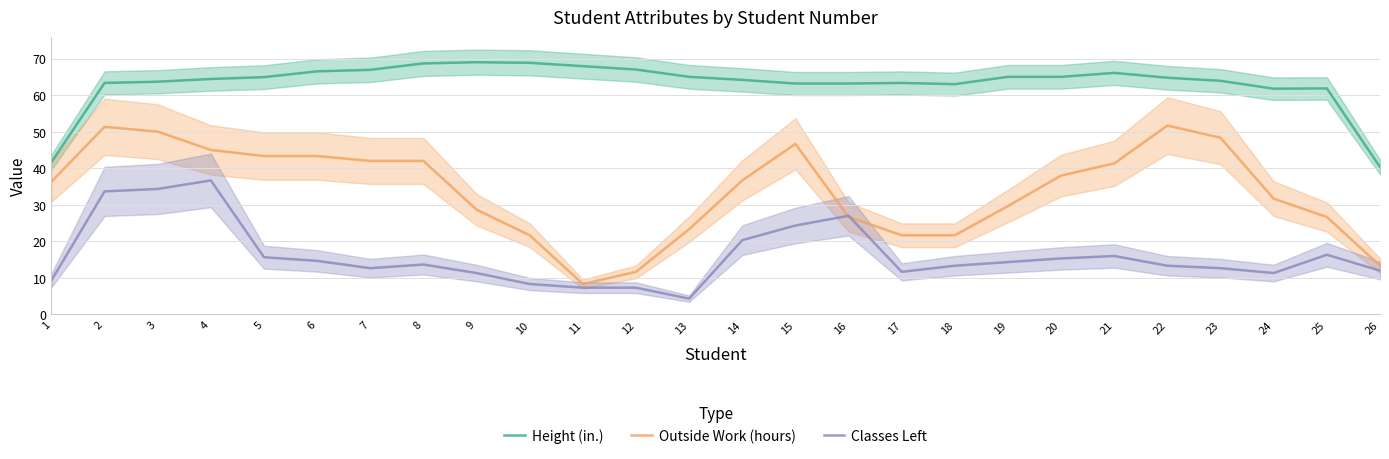

Reading left to right, list all the values displayed in this chart.

Height (in.): 41.7	63.3	63.7	64.4	64.9	66.5	66.9	68.7	69.0	68.8	67.9	67.0	65.0	64.2	63.2	63.2	63.3	63.0	65.0	65.0	66.1	64.8	63.9	61.7	61.8	40.3
Outside Work (hours): 36.3	51.3	50.0	45.0	43.3	43.3	42.0	42.0	28.7	21.7	8.3	11.7	23.3	36.7	46.7	26.7	21.7	21.7	29.7	38.0	41.3	51.7	48.3	31.7	26.7	13.3
Classes Left: 9.3	33.7	34.3	36.7	15.7	14.7	12.7	13.7	11.3	8.3	7.3	7.3	4.3	20.3	24.3	27.0	11.7	13.3	14.3	15.3	16.0	13.3	12.7	11.3	16.3	12.0